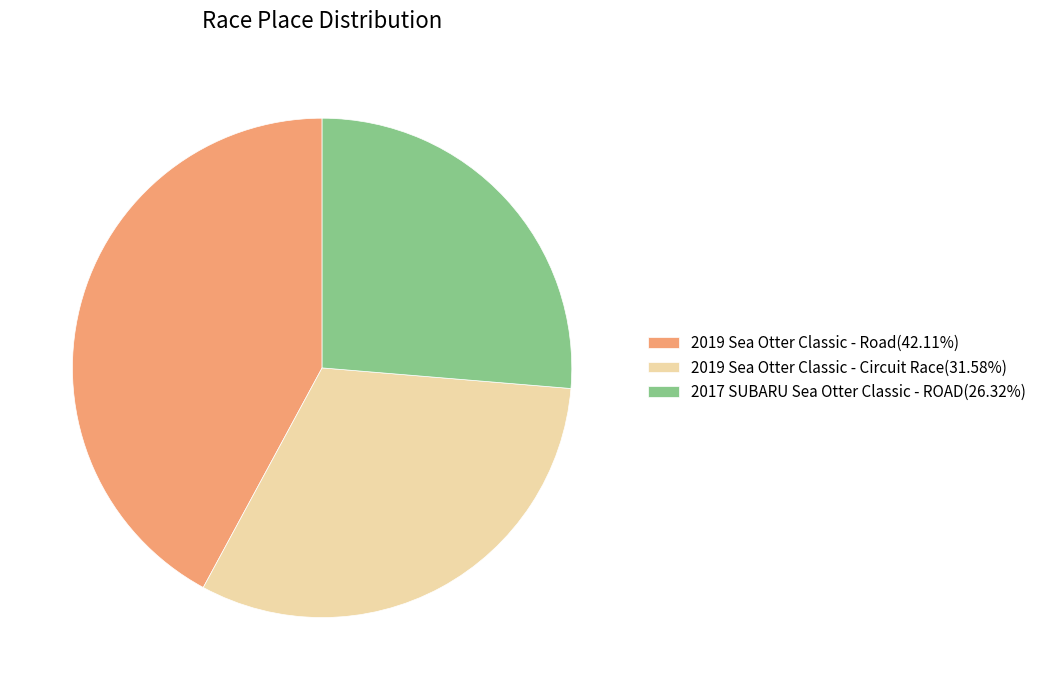

Which has a higher value, 2019 Sea Otter Classic - Circuit Race or 2019 Sea Otter Classic - Road?

2019 Sea Otter Classic - Road